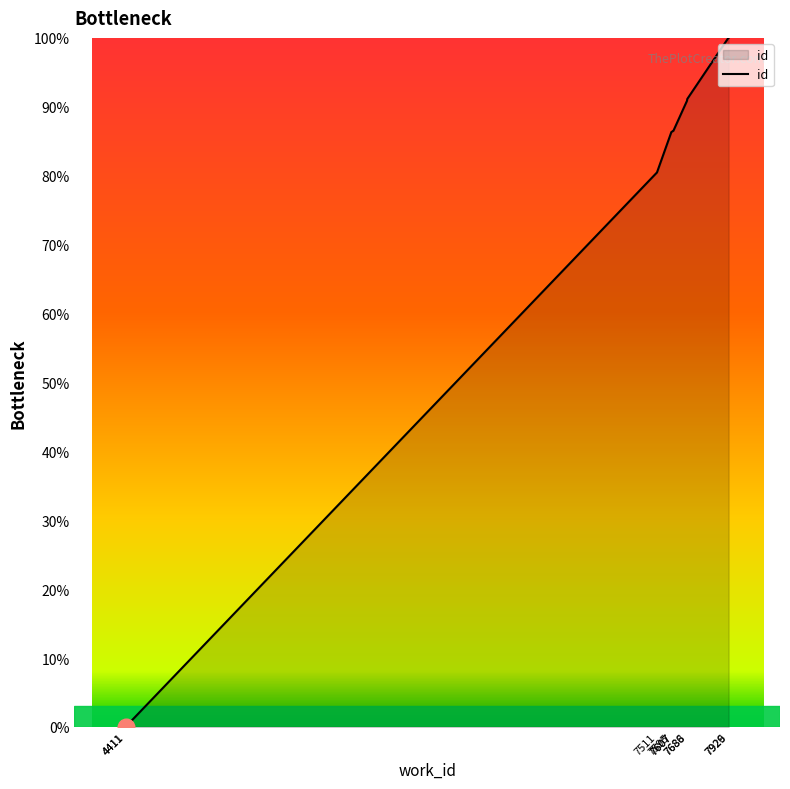

How many lines are shown in the chart?

1